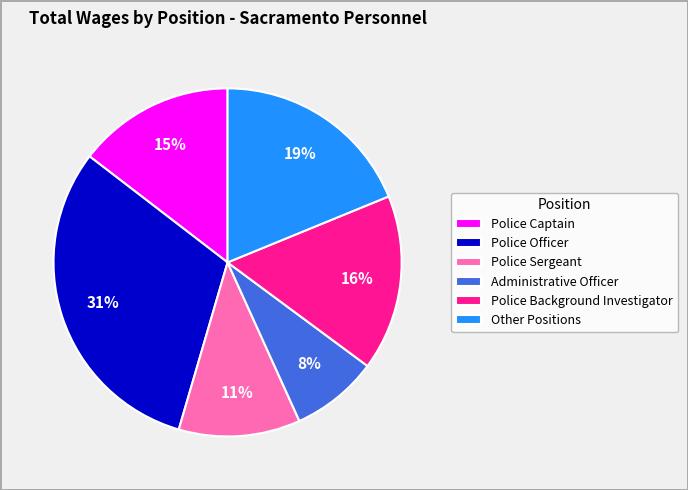

Rank the categories by value from highest to lowest.

Police Officer, Other Positions, Police Background Investigator, Police Captain, Police Sergeant, Administrative Officer